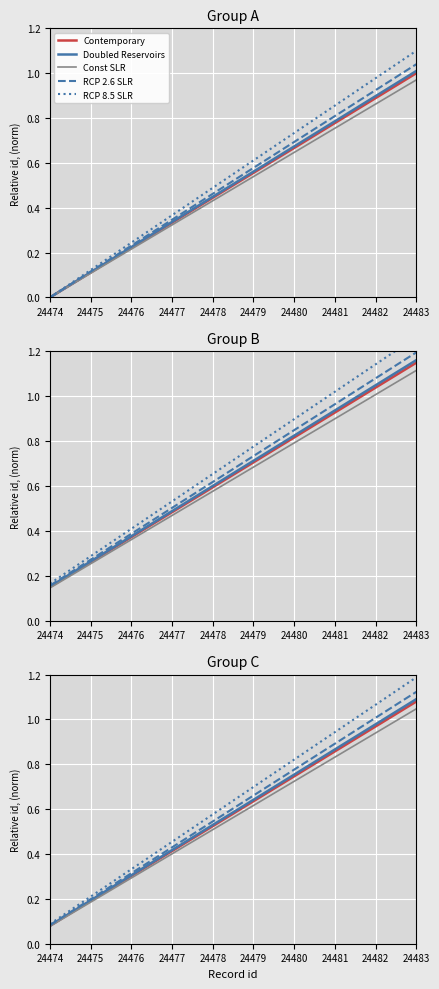

True or false: Doubled Reservoirs and Contemporary intersect in this chart.

False